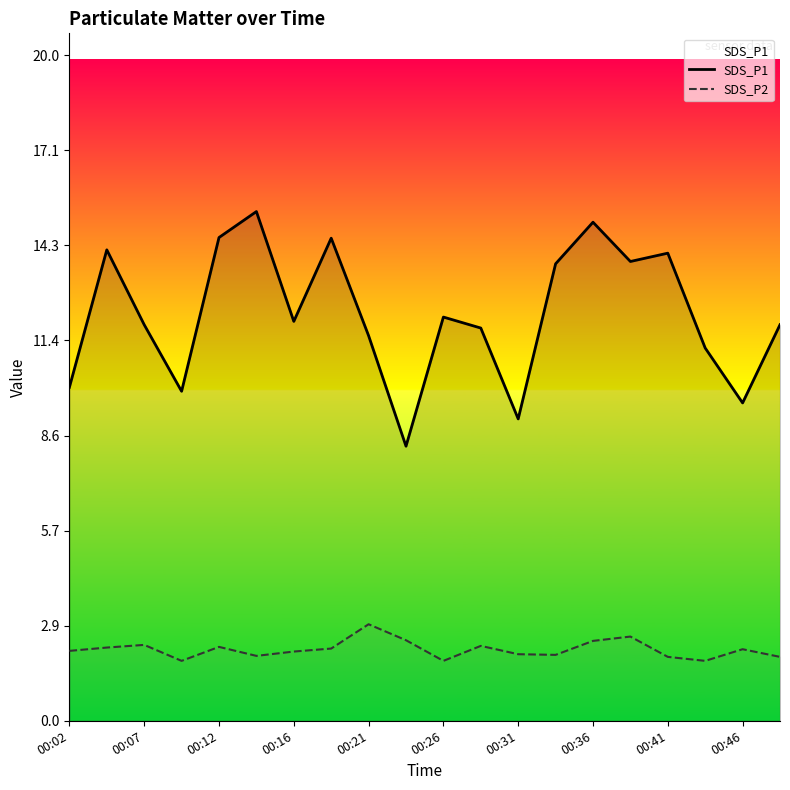

Read the SDS_P2 value at 17.

1.8